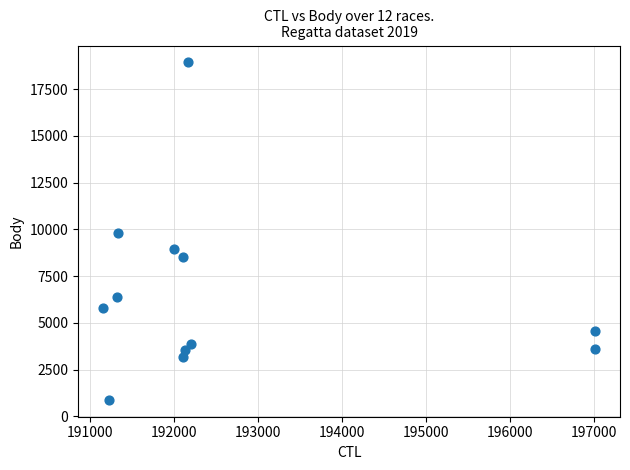

What is the range of X values (max minus min)?

5870